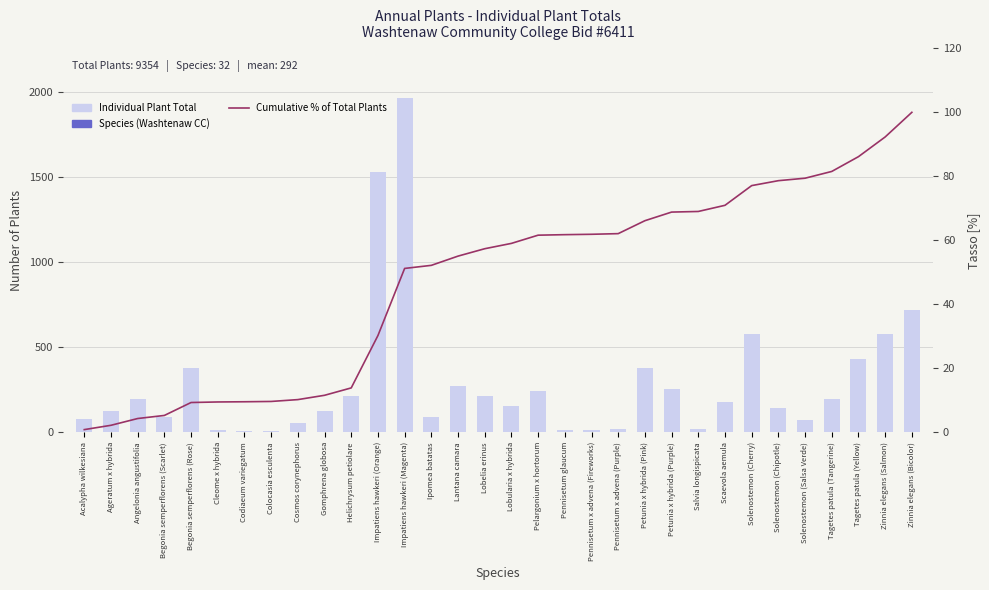

Reading left to right, what are all the values shown in this chart?

Individual Plant Total: 80.0	126.0	198.0	90.0	378.0	16.0	6.0	9.0	54.0	126.0	216.0	1530.0	1962.0	90.0	270.0	216.0	156.0	240.0	15.0	11.0	19.0	378.0	252.0	18.0	180.0	576.0	144.0	72.0	198.0	432.0	576.0	720.0
Cumulative % of Total Plants: 0.9	2.2	4.3	5.3	9.3	9.5	9.6	9.7	10.2	11.6	13.9	30.2	51.2	52.2	55.1	57.4	59.0	61.6	61.8	61.9	62.1	66.1	68.8	69.0	70.9	77.1	78.6	79.4	81.5	86.1	92.3	100.0